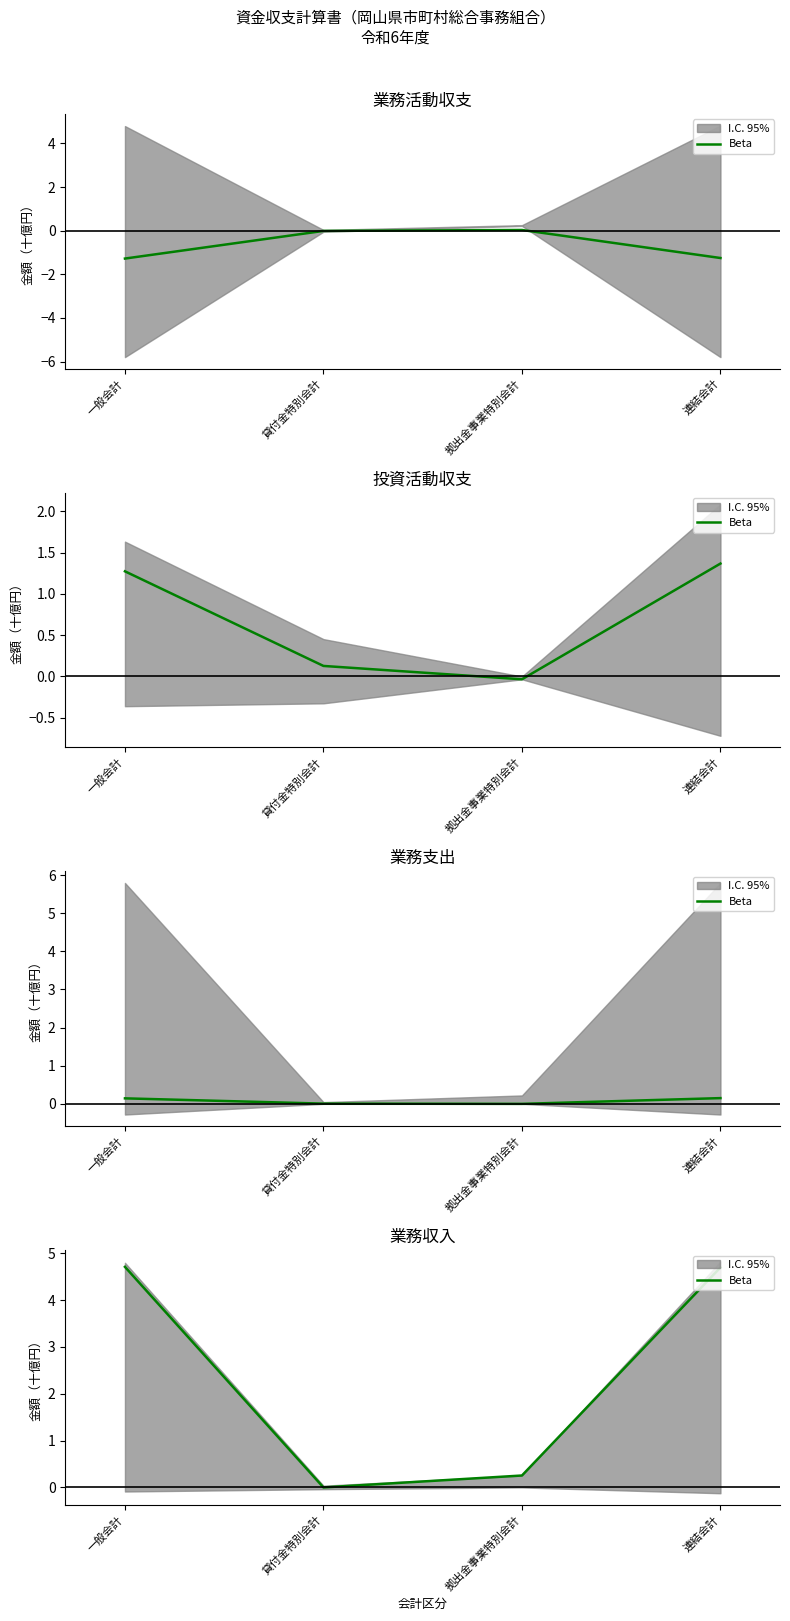

True or false: the data shows 0.0 at 貸付金特別会計.

True